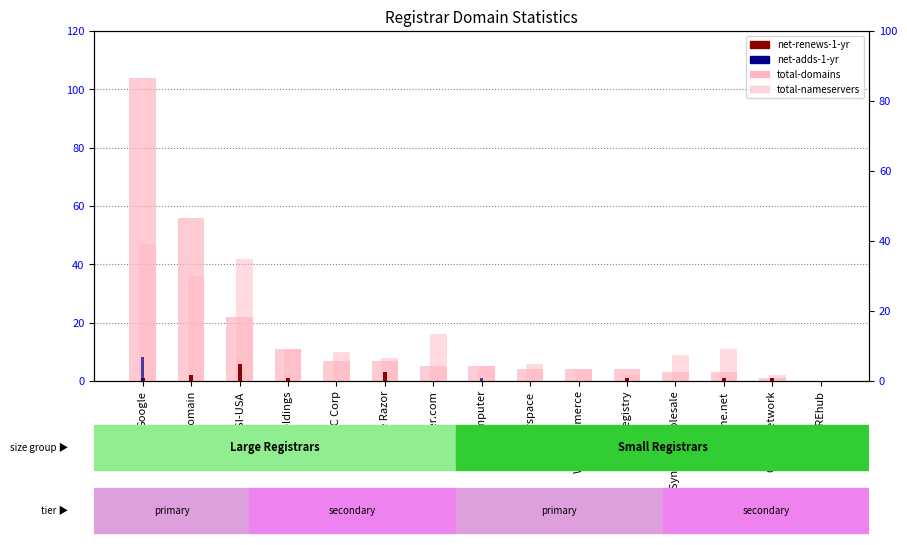

Reading left to right, what are all the values shown in this chart?

total-domains: 104	56	22	11	7	7	5	5	4	4	4	3	3	1	0
total-nameservers: 47	36	42	11	10	8	16	5	6	4	2	9	11	2	0
net-renews-1-yr: 1	2	6	1	0	3	0	0	0	0	1	0	1	1	0
net-adds-1-yr: 7	0	0	0	0	0	0	1	0	0	0	0	0	0	0